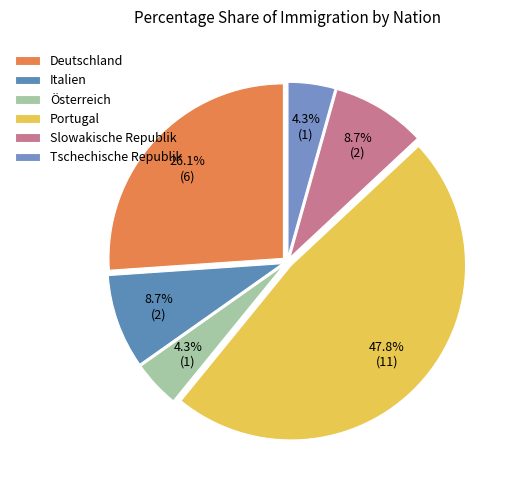

Approximately how many times larger is the value at Tschechische Republik compared to Slowakische Republik?

0.5